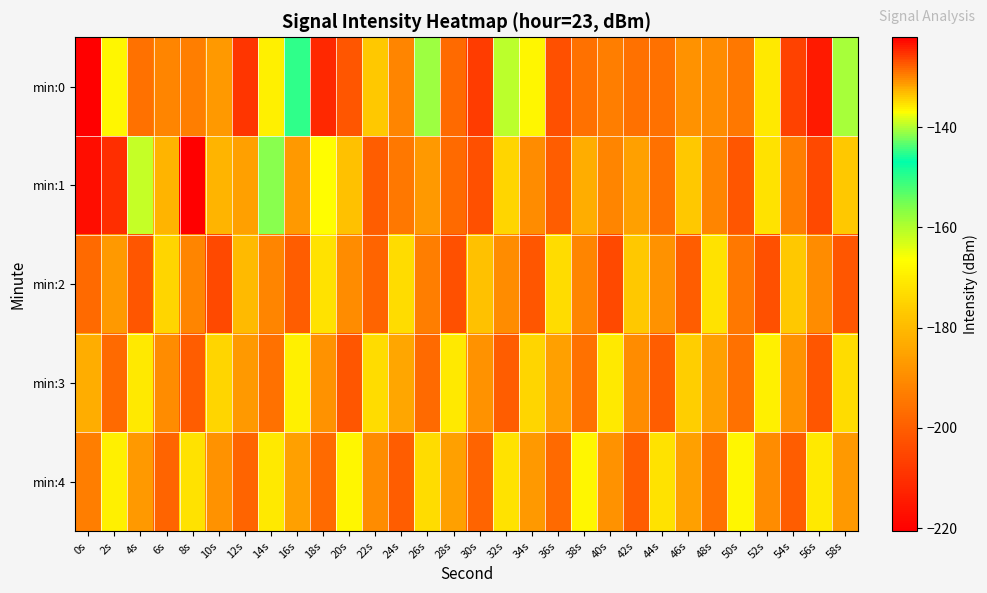

At which category is the sum across all series the highest?

56s